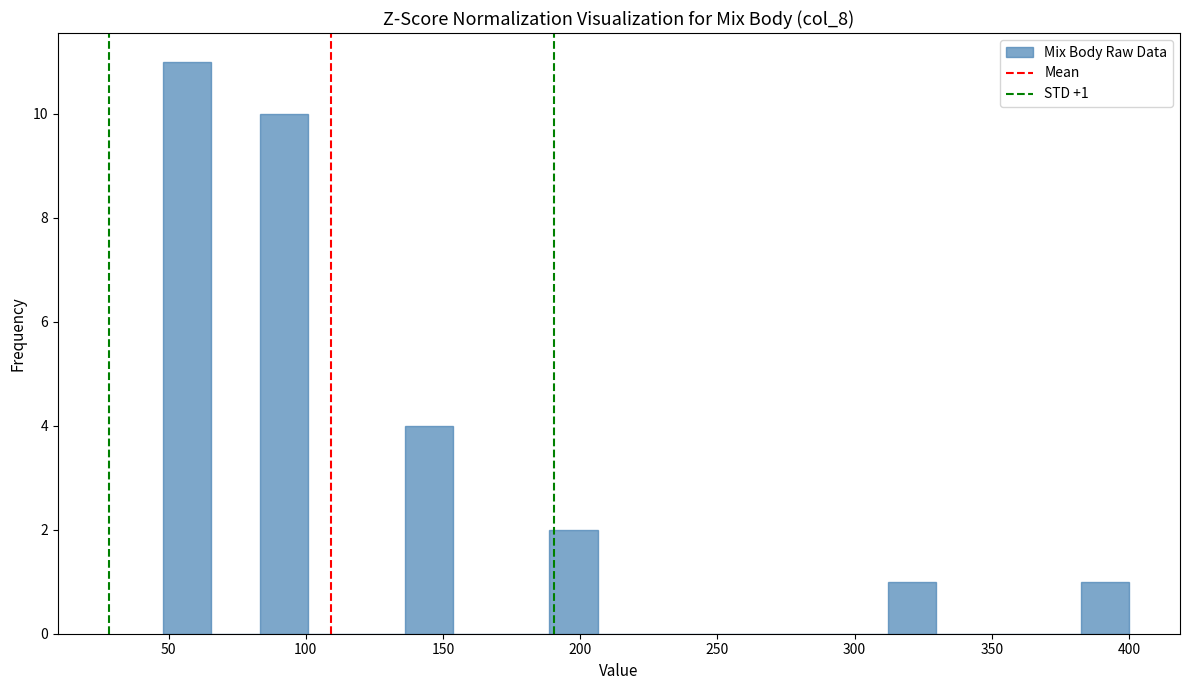

Around what value on the x-axis is the tallest bar? Give the approximate position of its centre, as read against the axis.

55